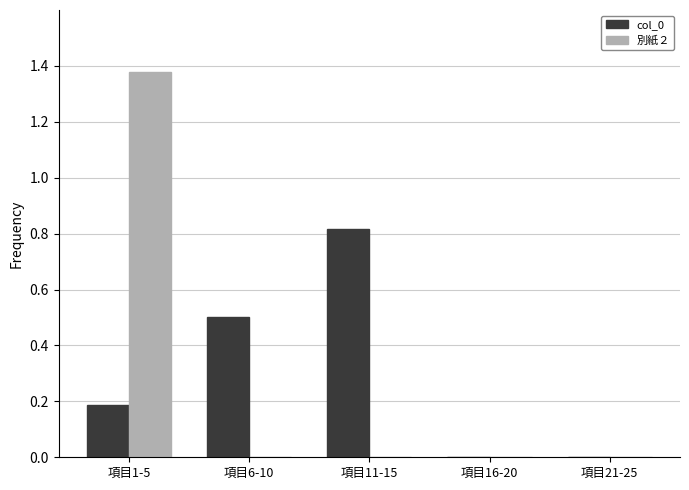

At which category is the sum across all series the highest?

項目1-5